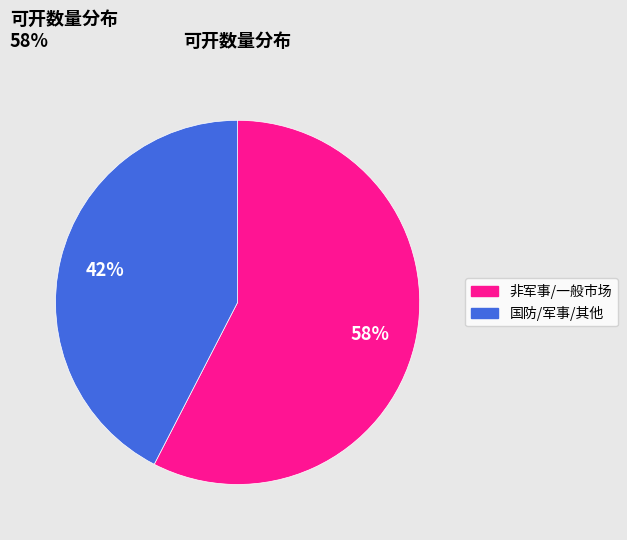

Does any single category account for the majority?

Yes